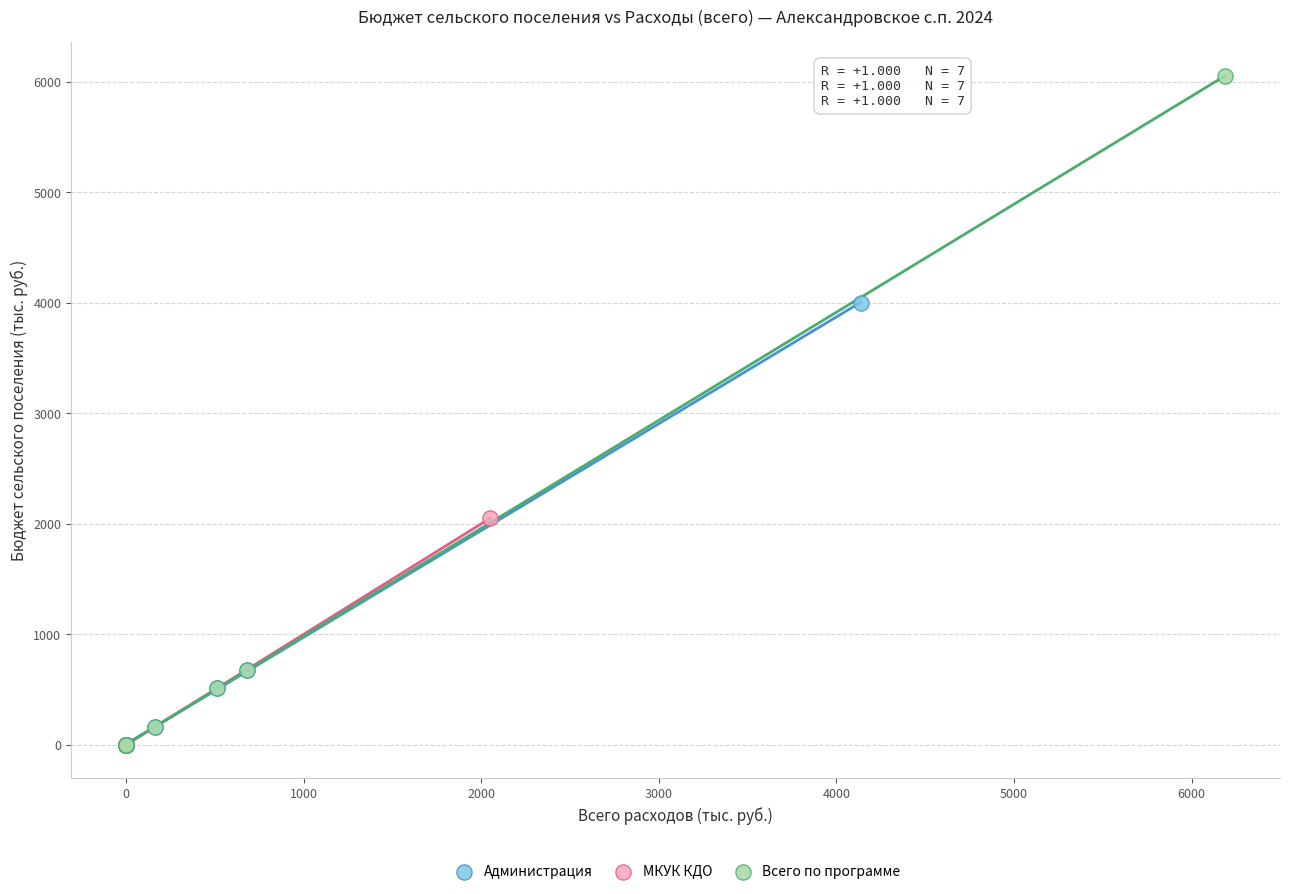

Which series has the largest Y range (max minus min)?

Всего по программе